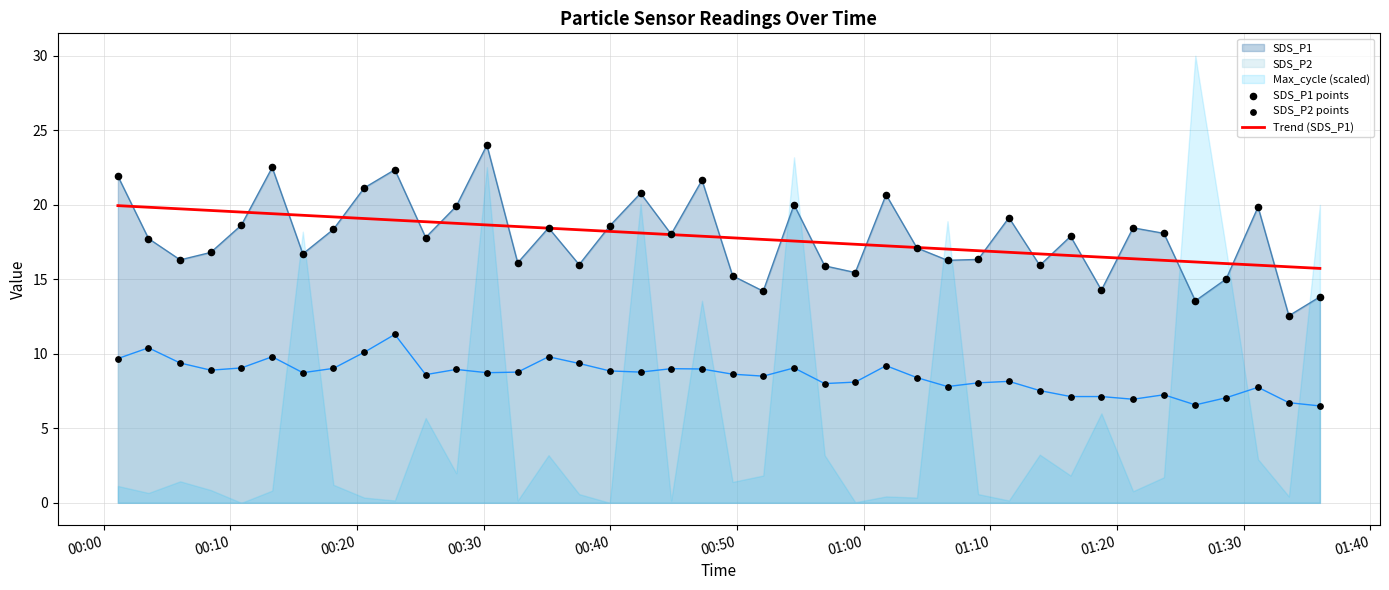

What is the lowest value of the SDS_P2 series?

6.5